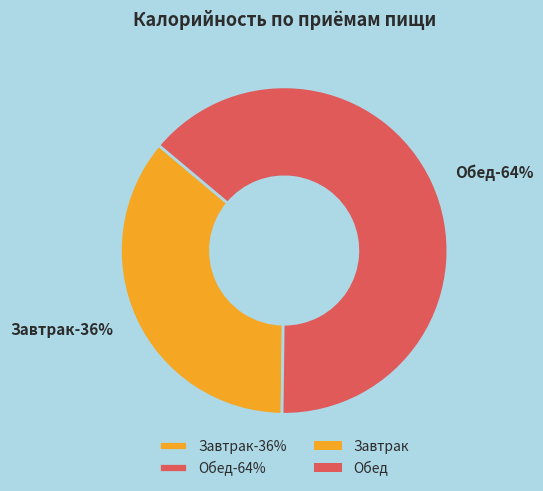

The Завтрак slice represents 28% of the pie. True or false?

False